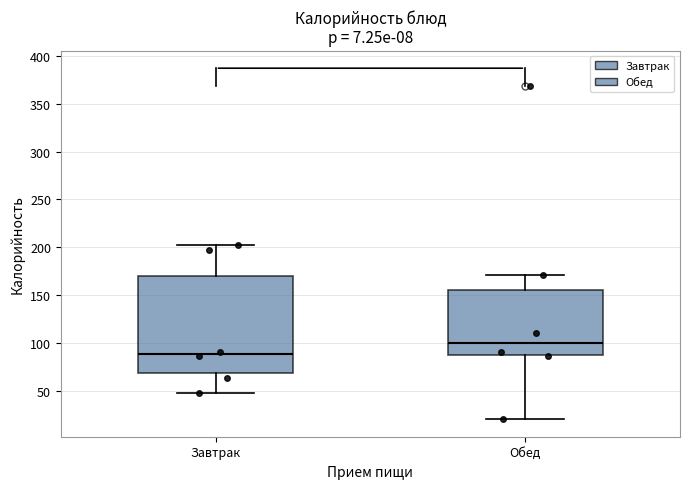

Which box has the highest median line?

Обед